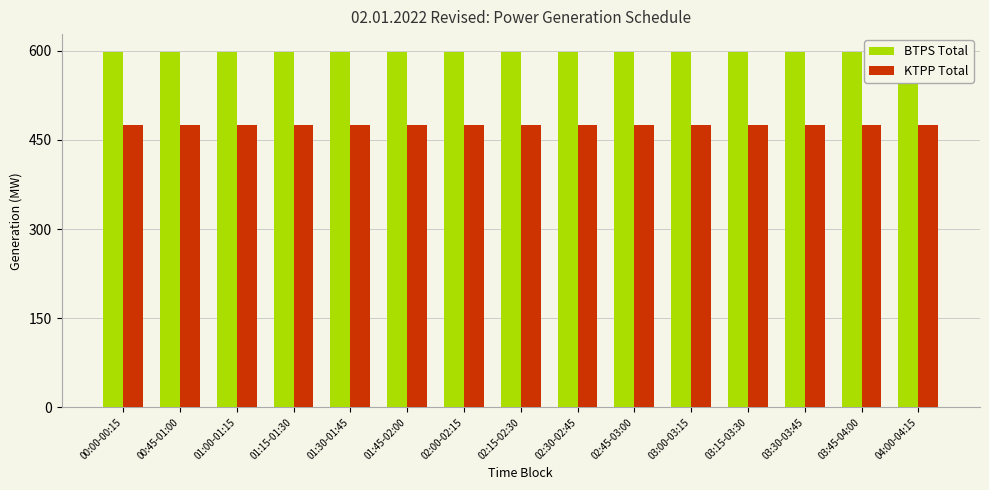

What is the smallest value displayed?

475.0